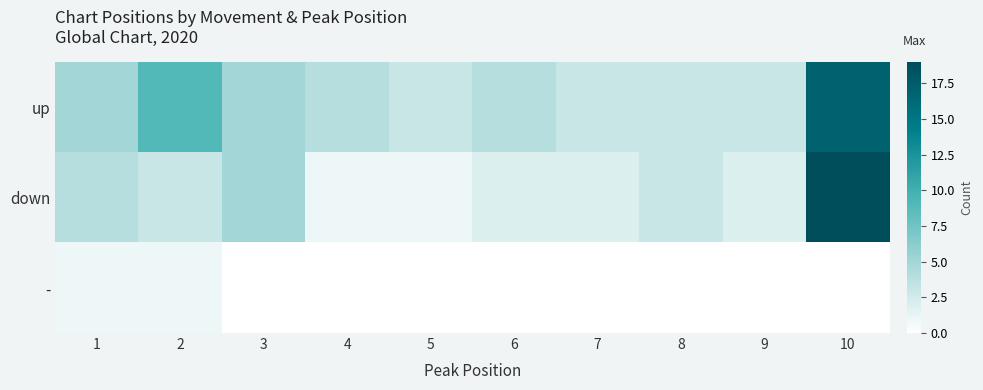

Between 3 and 5, which series saw the biggest shift?

down